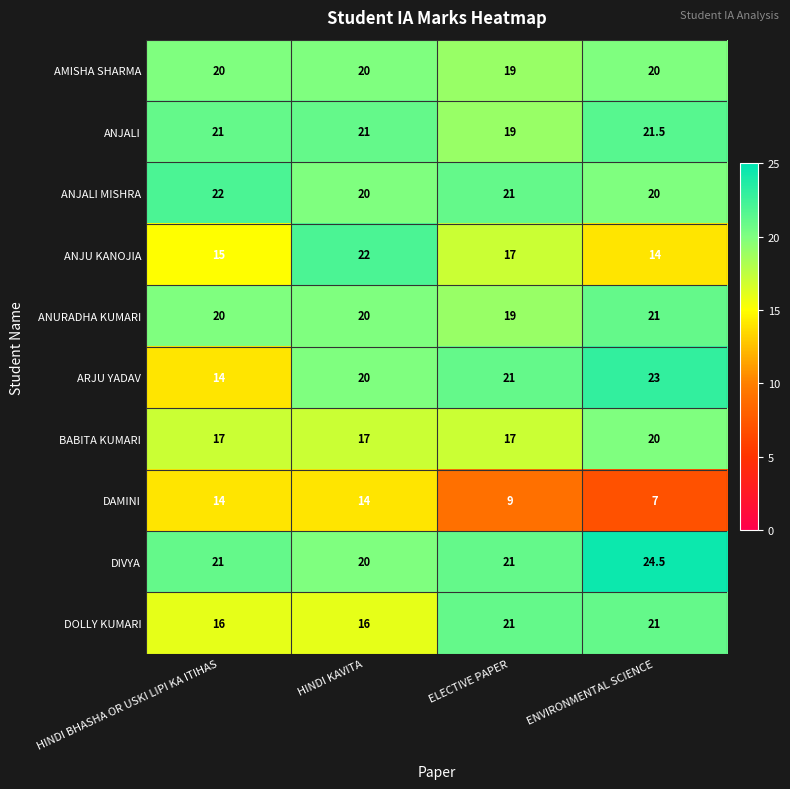

At which category is the sum across all series the highest?

ENVIRONMENTAL SCIENCE